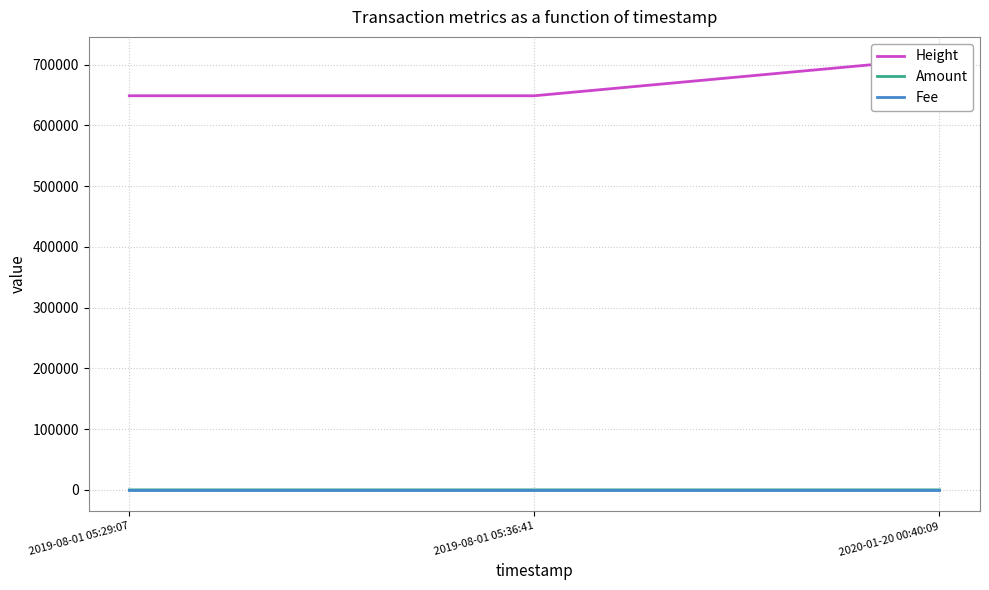

What is the value of the Height point at the 1st from the left?

648784.0